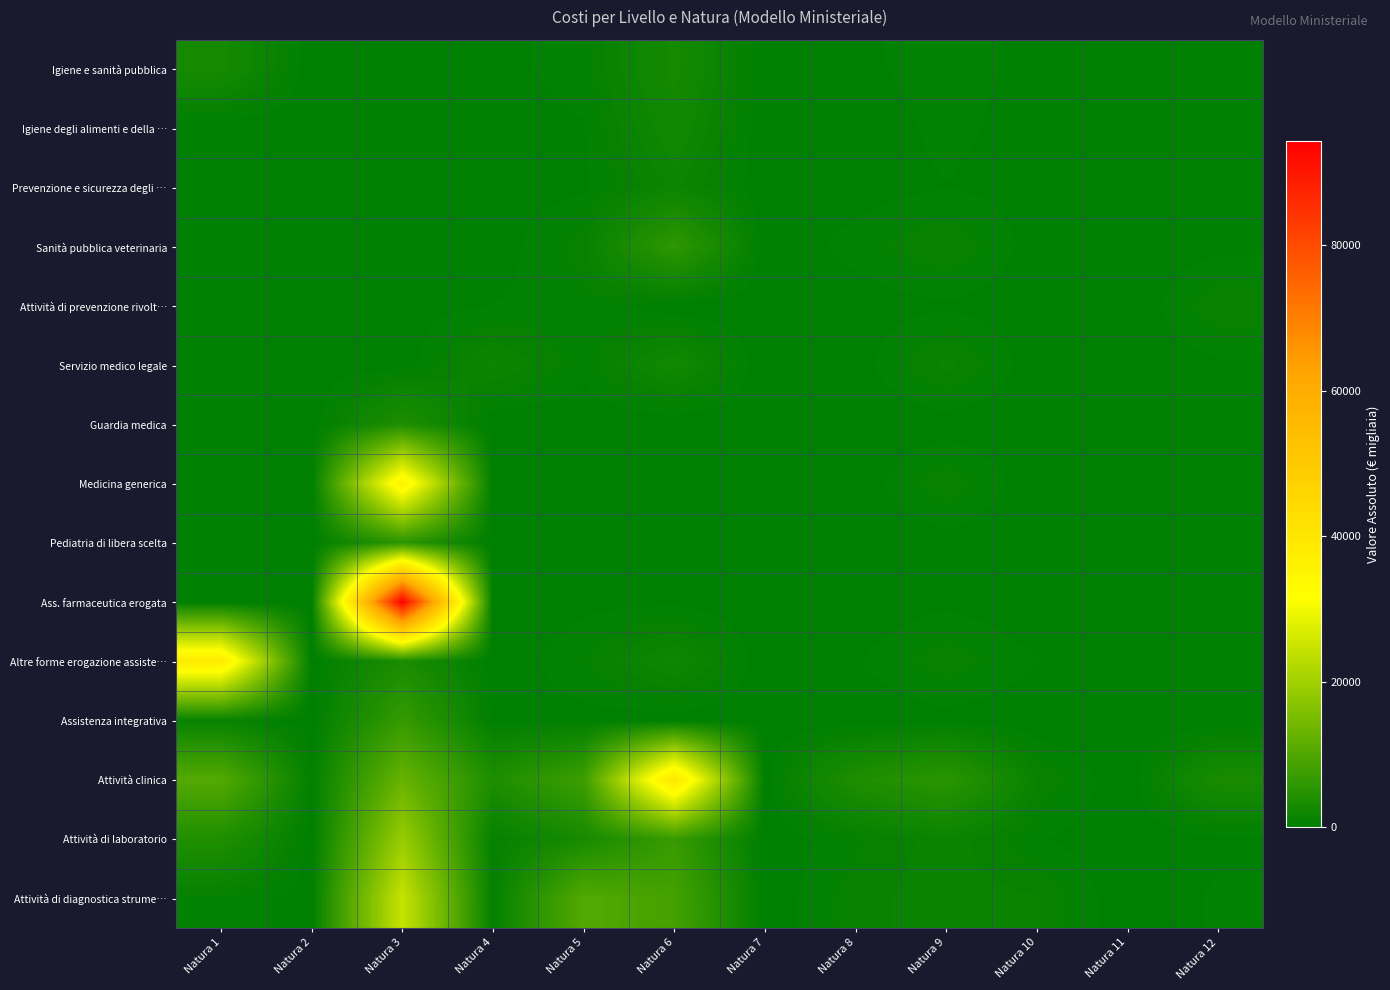

List the series in order of their peak value, lowest first.

Attività di prevenzione rivolt…, Prevenzione e sicurezza degli …, Servizio medico legale, Igiene degli alimenti e della …, Igiene e sanità pubblica, Guardia medica, Pediatria di libera scelta, Sanità pubblica veterinaria, Assistenza integrativa, Attività di laboratorio, Attività di diagnostica strume…, Medicina generica, Altre forme erogazione assiste…, Attività clinica, Ass. farmaceutica erogata